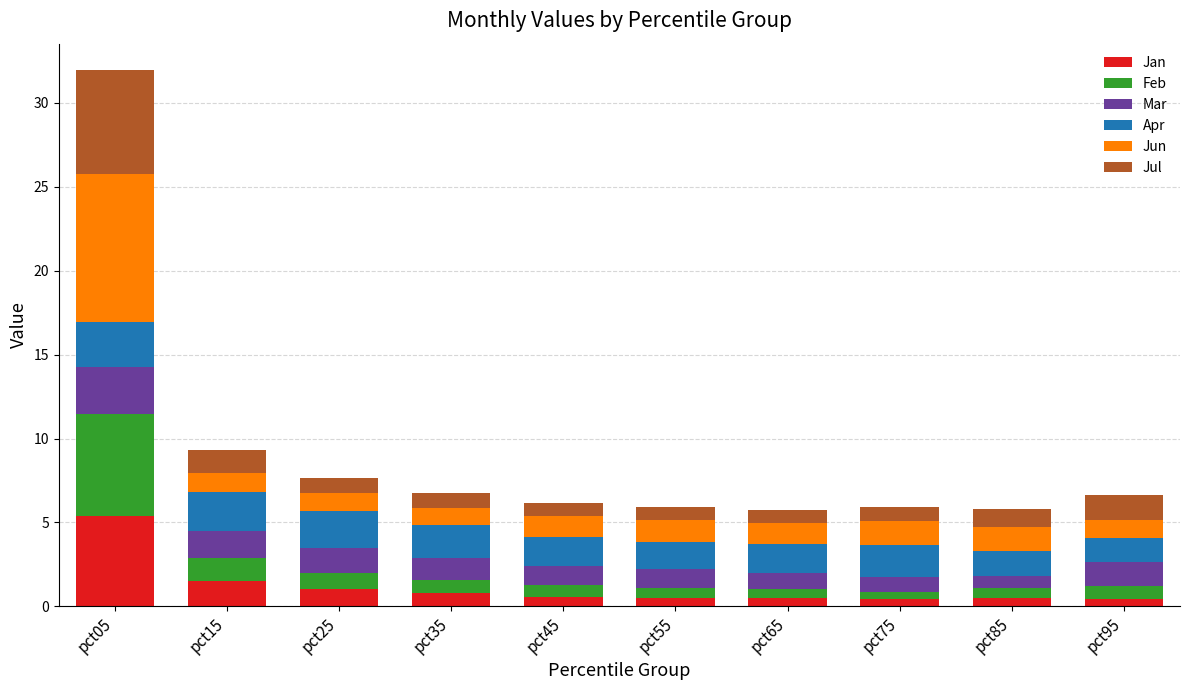

At which category is the sum across all series the highest?

pct05